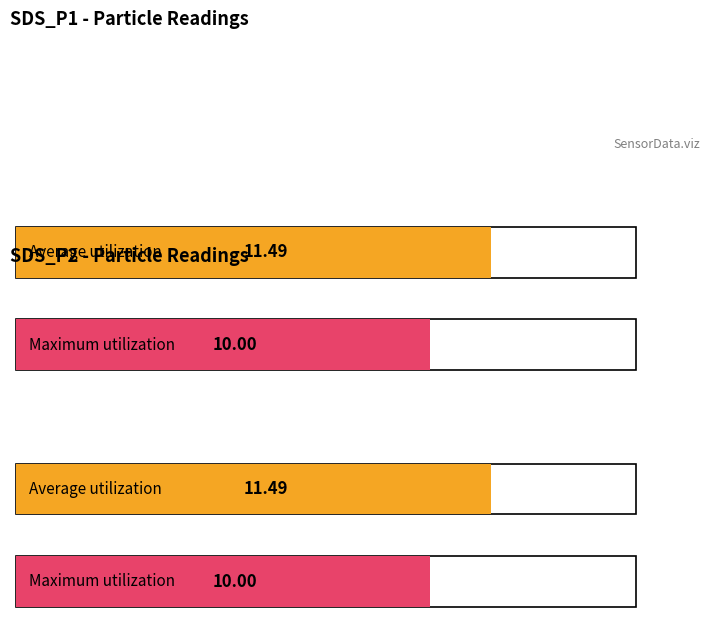

Is the value of Average utilization at 00:26 greater than the value of Maximum utilization at 00:40?

Yes